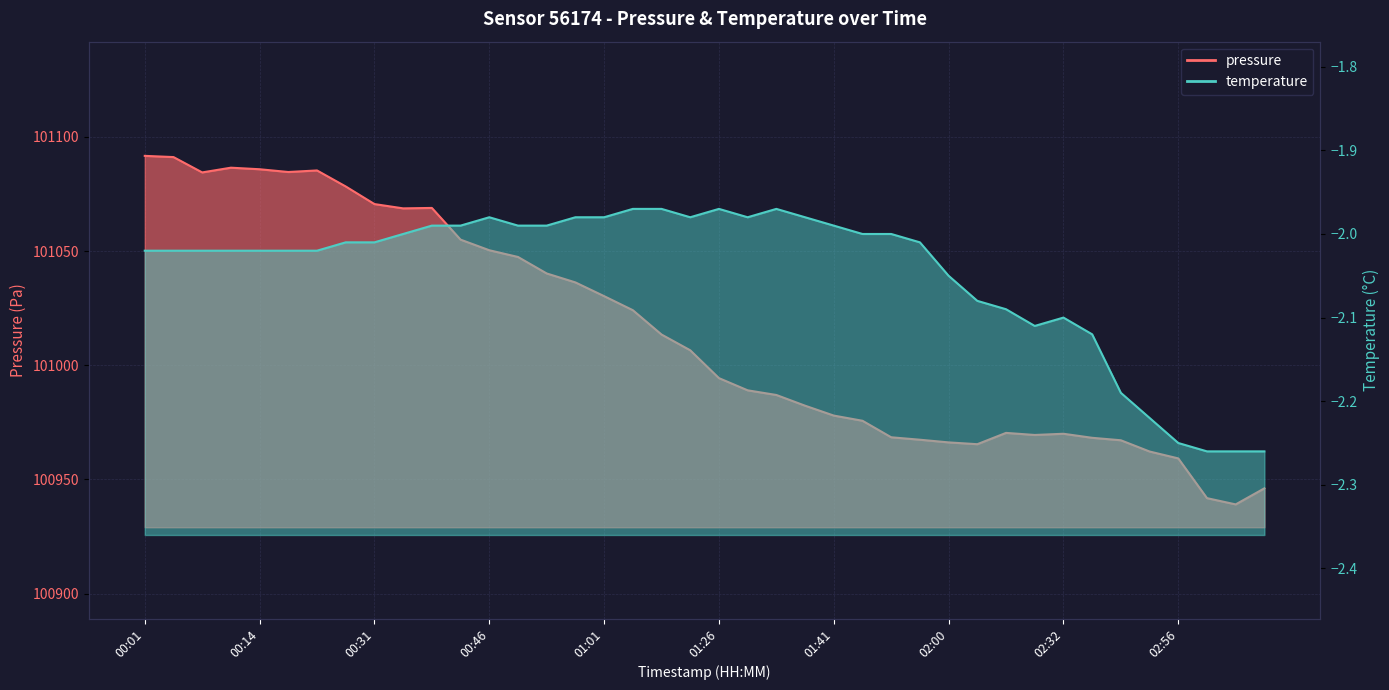

Where does the temperature series first go above -2?

00:37